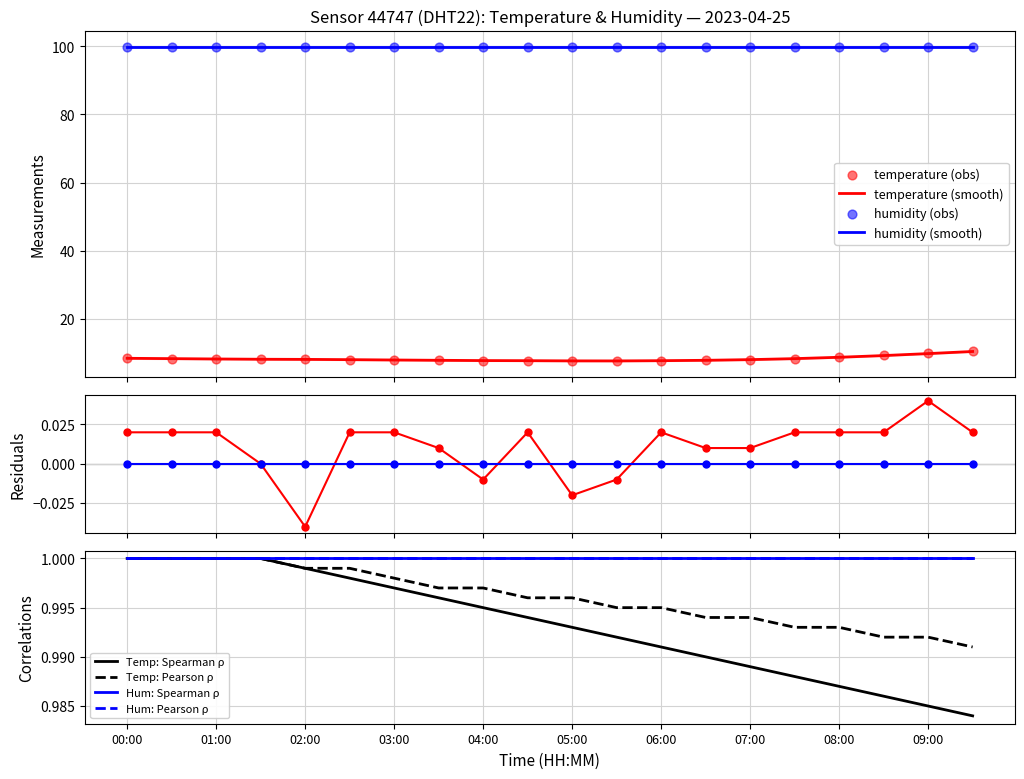

Is the value of temperature at 03:30 greater than the value of temp_smooth at 03:30?

Yes